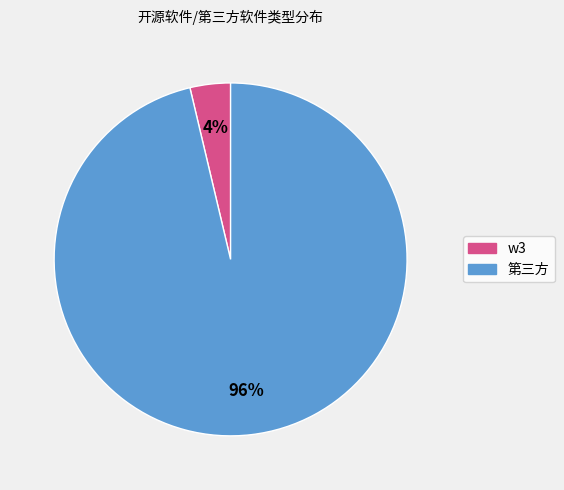

Count the number of slices in the pie.

2